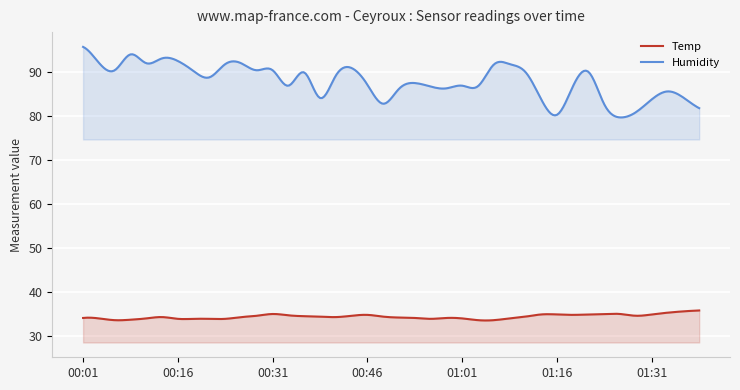

List the labels in order of Humidity value, smallest first.

01:26, 01:16, 01:28, 01:38, 01:23, 00:48, 01:13, 01:31, 00:38, 01:36, 01:33, 00:51, 00:58, 00:56, 01:18, 01:03, 00:33, 01:01, 00:46, 00:53, 00:21, 00:41, 00:36, 01:11, 01:21, 00:18, 00:06, 00:28, 00:31, 00:43, 01:06, 00:23, 01:08, 00:11, 00:26, 00:03, 00:16, 00:13, 00:08, 00:01